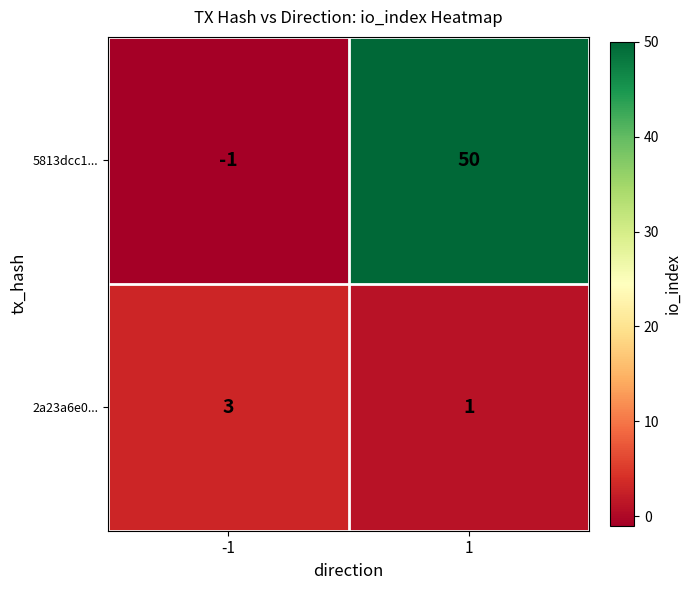

What is the greatest value displayed?

50